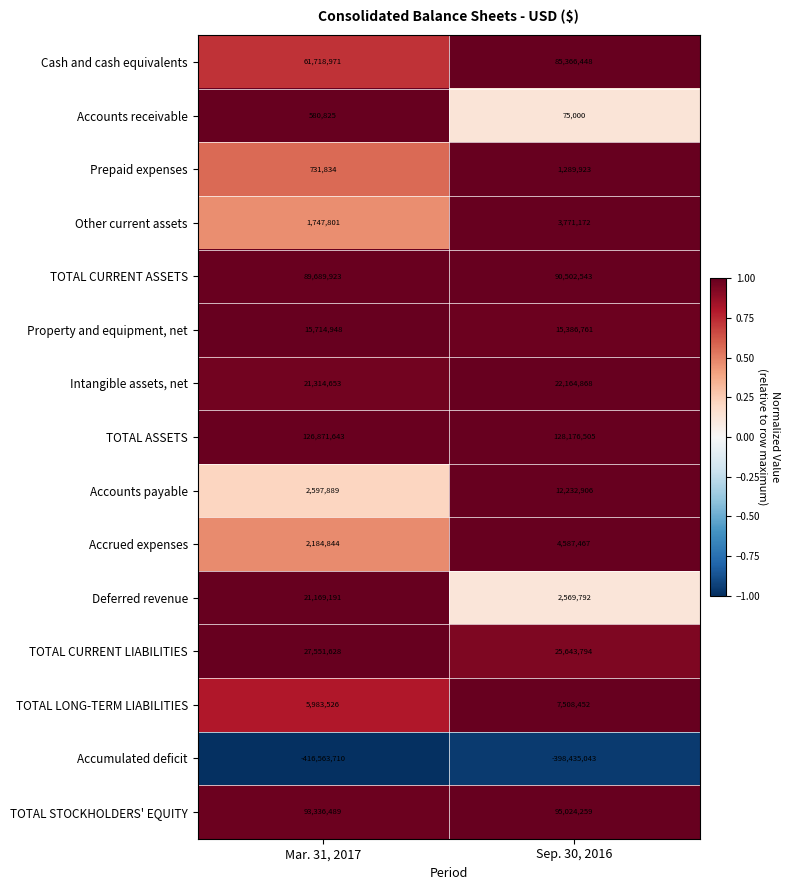

What is the maximum value for Deferred revenue?

21169191